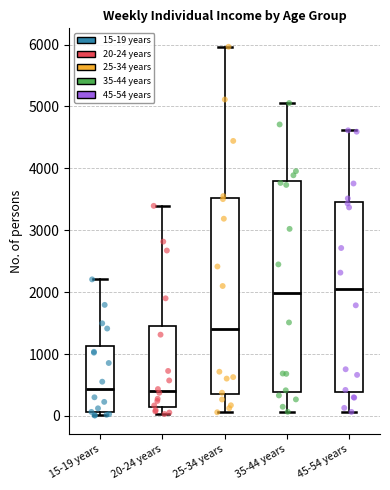

Where does the upper whisker of the box for 20-24 years end on the y-axis? The values are not printed on the chart, so give them approximately, as read against the axis.

3400